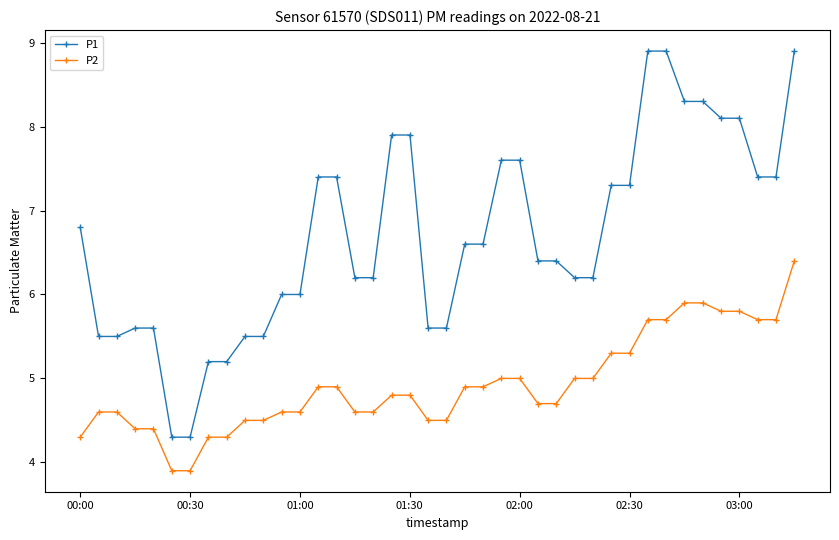

What is the maximum value shown in the chart?

8.9